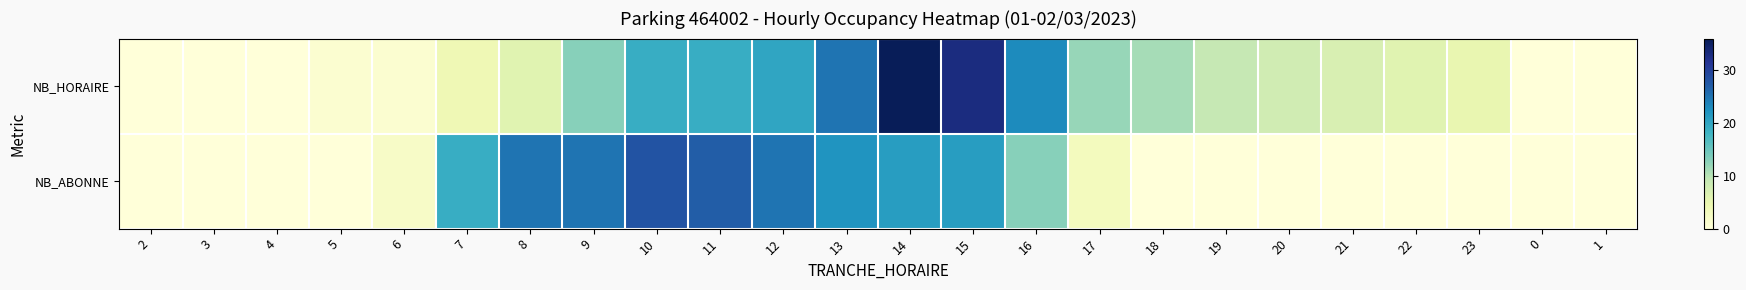

Reading left to right, extract all data points from this chart.

NB_HORAIRE: 2=0	3=0	4=0	5=1	6=1	7=4	8=6	9=13	10=19	11=19	12=20	13=25	14=36	15=33	16=23	17=12	18=11	19=9	20=8	21=7	22=6	23=5	0=0	1=0
NB_ABONNE: 2=0	3=0	4=0	5=0	6=2	7=19	8=25	9=25	10=28	11=27	12=25	13=22	14=21	15=21	16=13	17=3	18=0	19=0	20=0	21=0	22=0	23=0	0=0	1=0